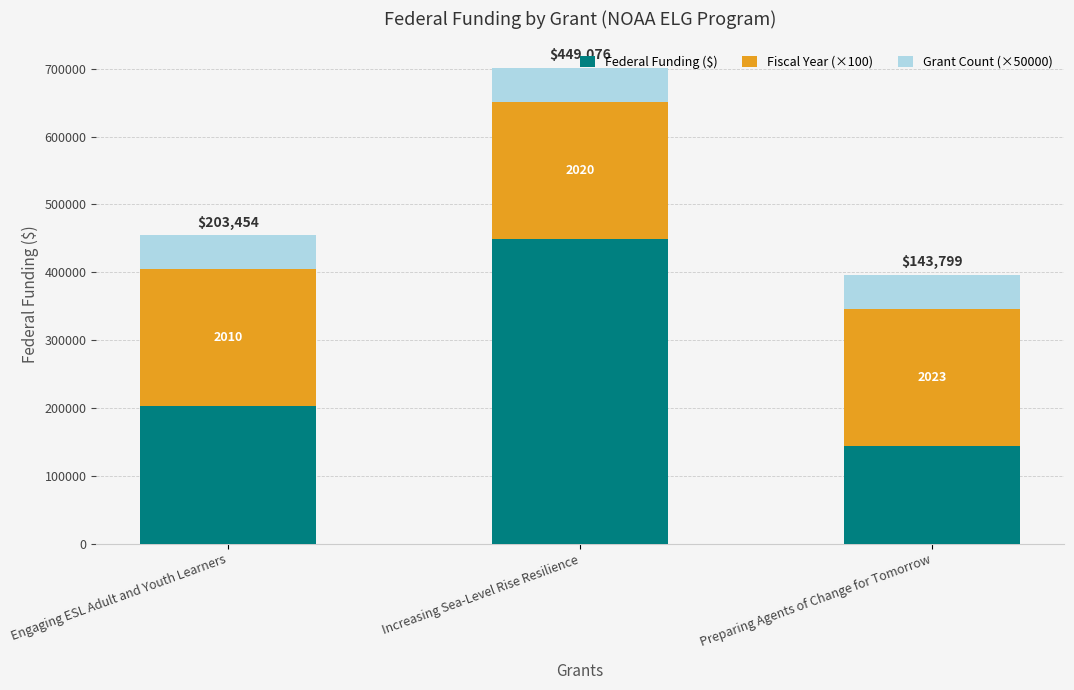

What is the total value across all series at Preparing Agents of Change for Tomorrow?

396099